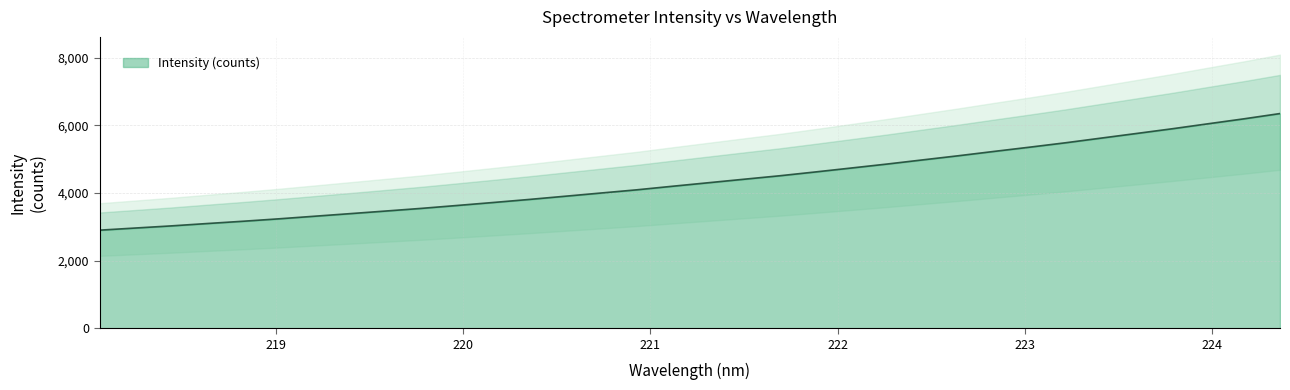

Rank the categories by value from highest to lowest.

224.3616, 224.1709, 223.9802, 223.7895, 223.5987, 223.408, 223.2172, 223.0264, 222.8355, 222.6447, 222.4538, 222.263, 222.0721, 221.8812, 221.6902, 221.4993, 221.3083, 221.1174, 220.9264, 220.7354, 220.5444, 220.3533, 220.1623, 219.9712, 219.7801, 219.589, 219.3979, 219.2067, 219.0156, 218.8244, 218.6332, 218.442, 218.2508, 218.0596